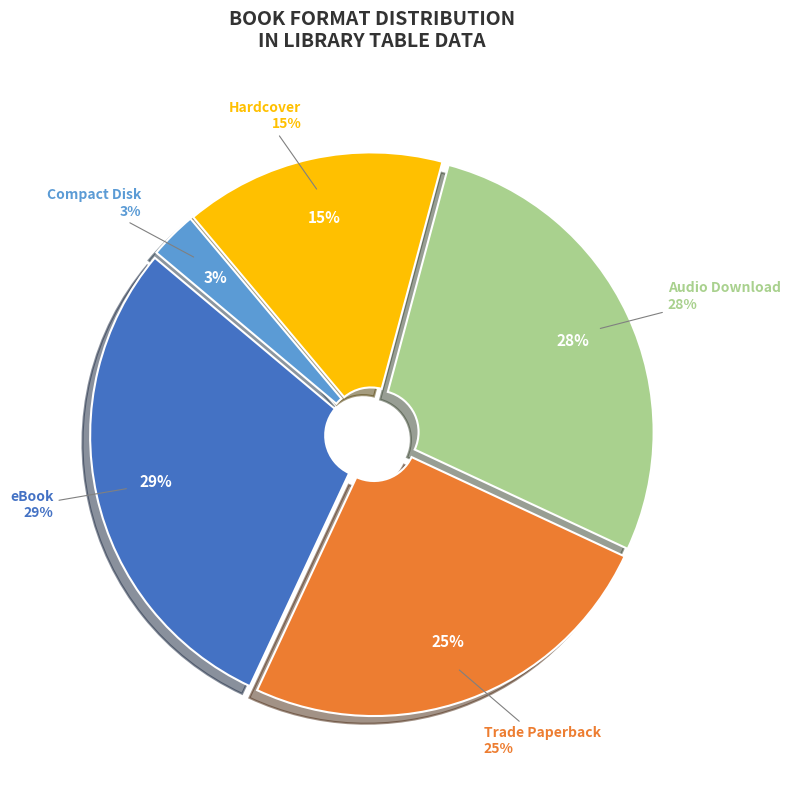

Does eBook account for over 50% of the chart?

No